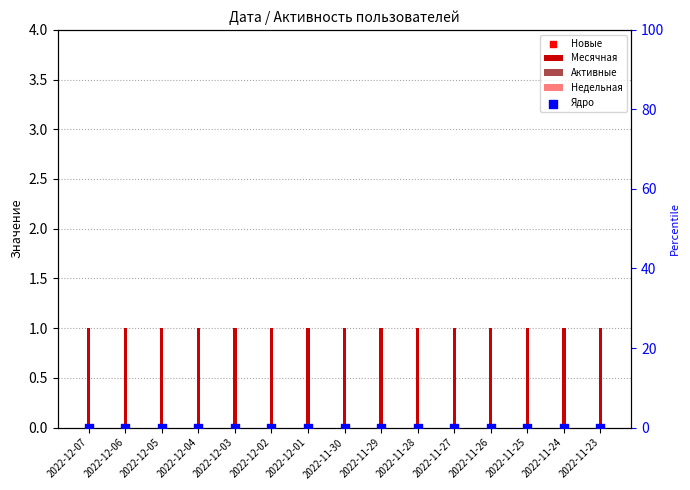

What is the total value across all series at 2022-12-02?

1